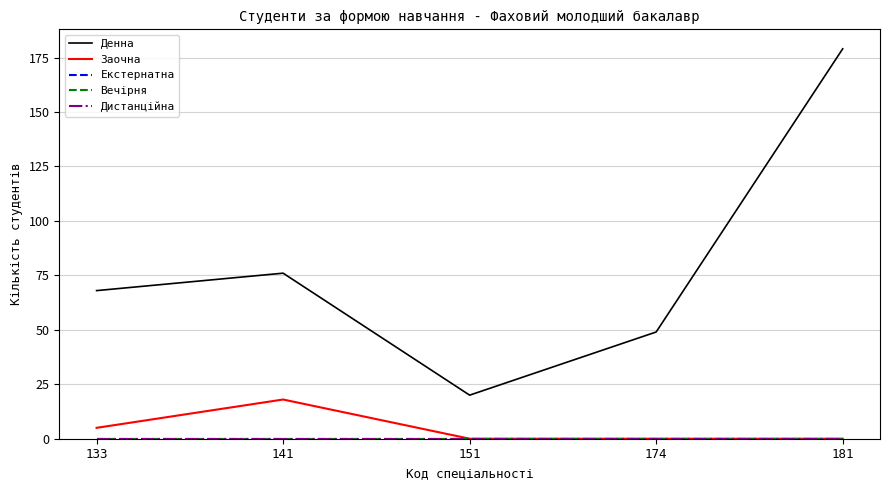

Which category has the lowest value in the Екстернатна series?

133